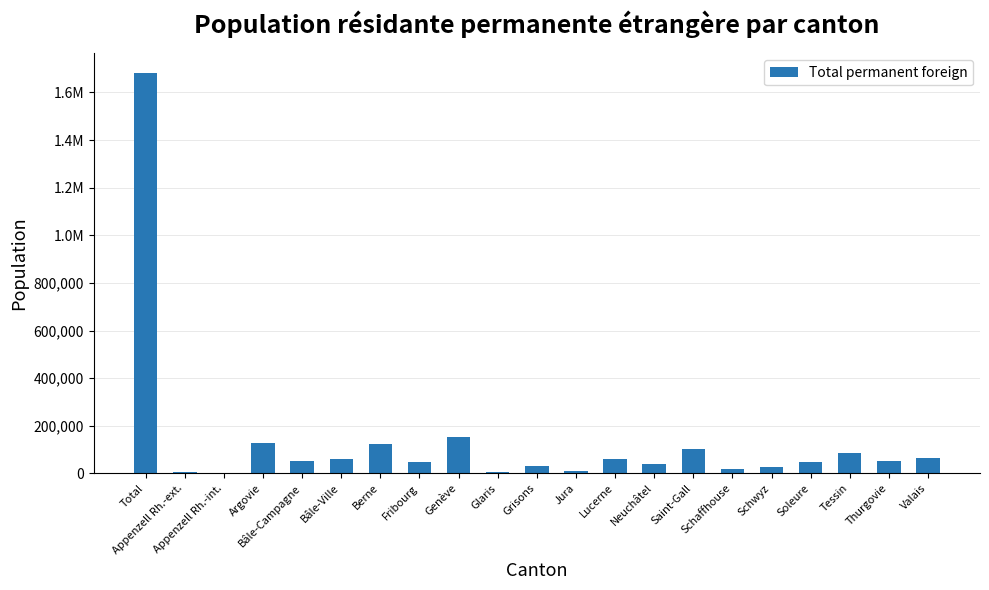

What is the maximum value shown in the chart?

1680197